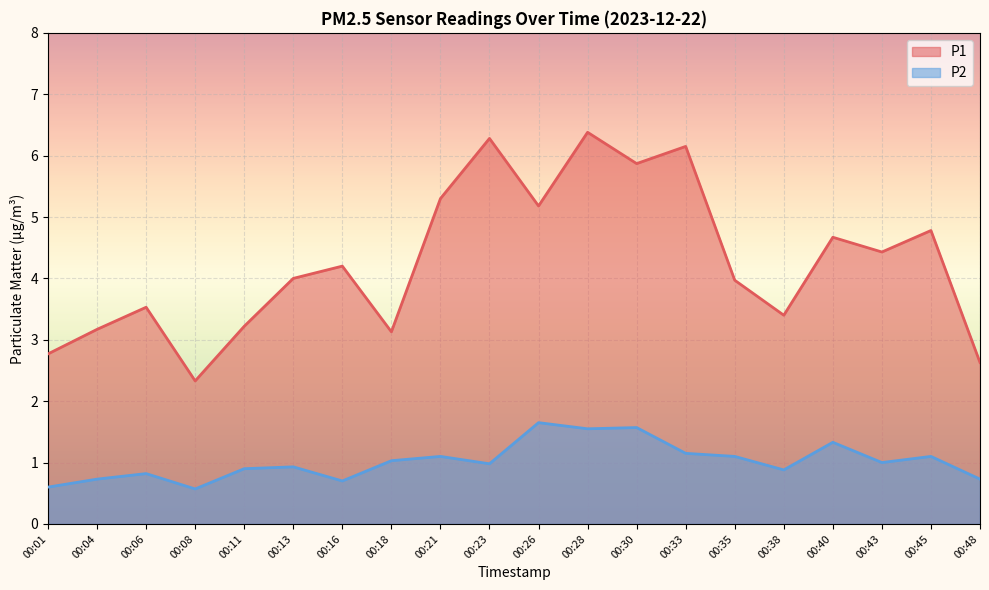

What is the minimum value for P2?

0.6